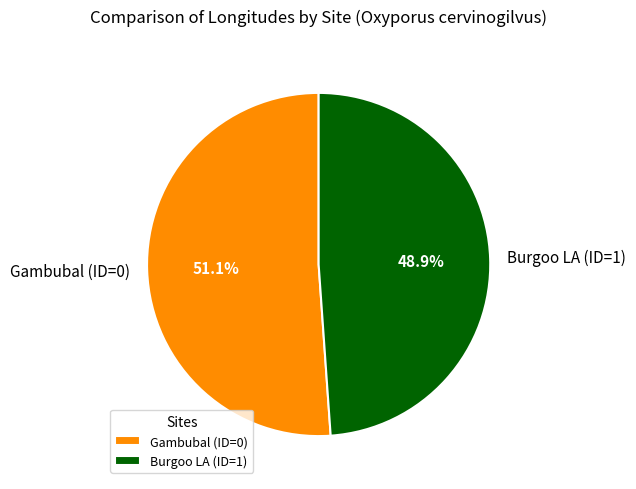

How many segments does this pie chart have?

2